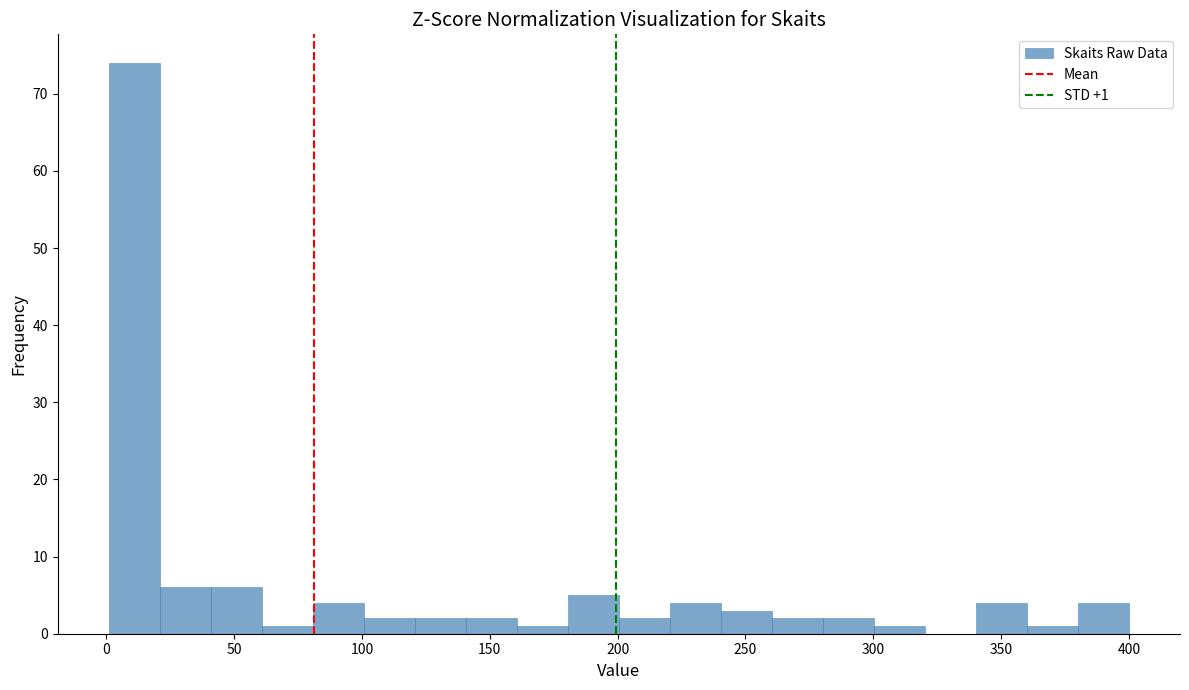

Around what value on the x-axis is the tallest bar? Give the approximate position of its centre, as read against the axis.

10